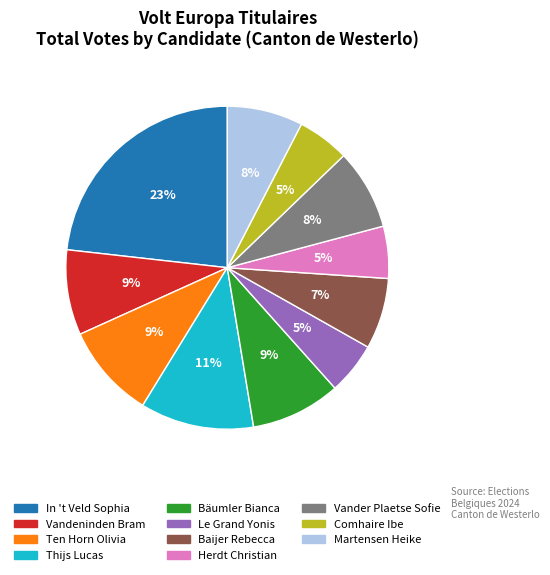

Does Baijer Rebecca account for over 50% of the chart?

No